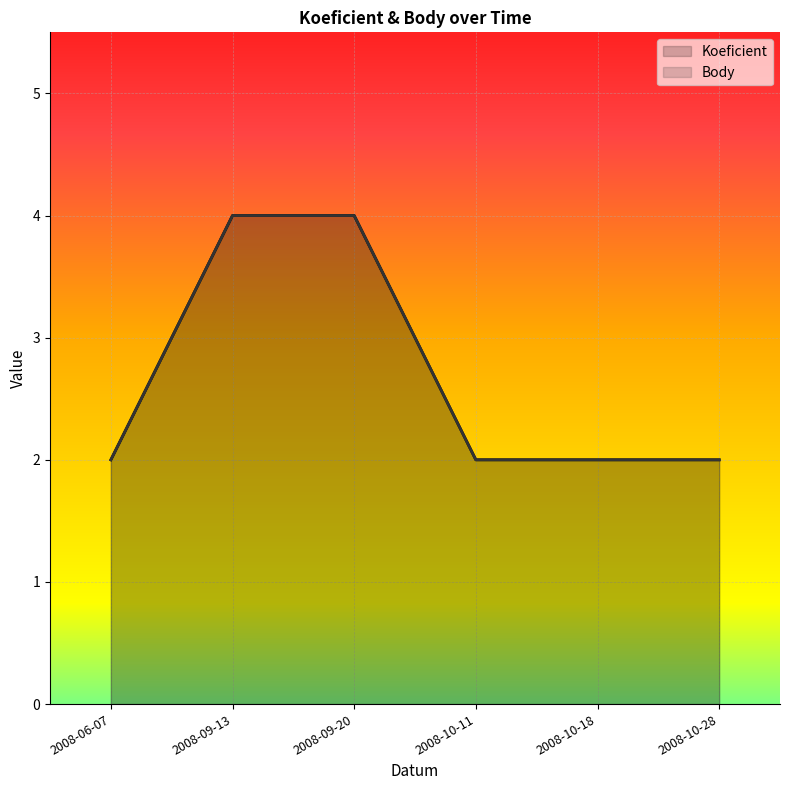

The Koeficient series shows 1 at 2008-06-07. True or false?

False